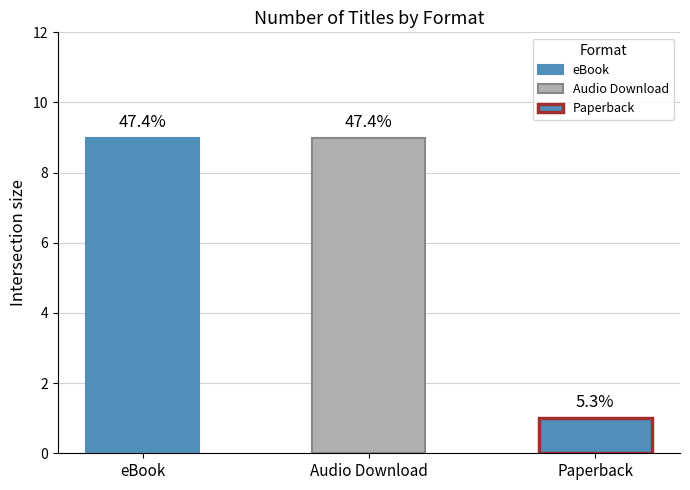

The chart shows a value of 5 at Audio Download. True or false?

False